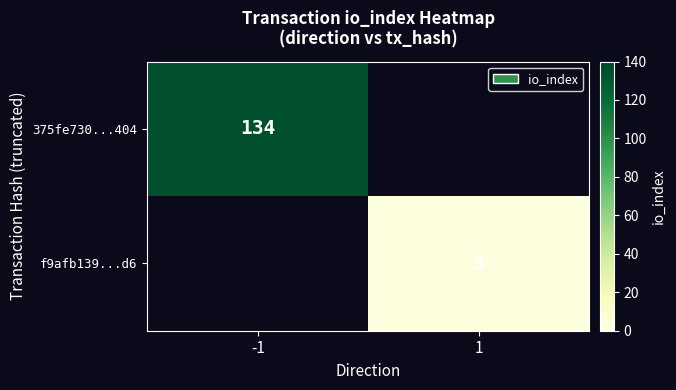

The value of 375fe730...404 at -1 is 64. True or false?

False